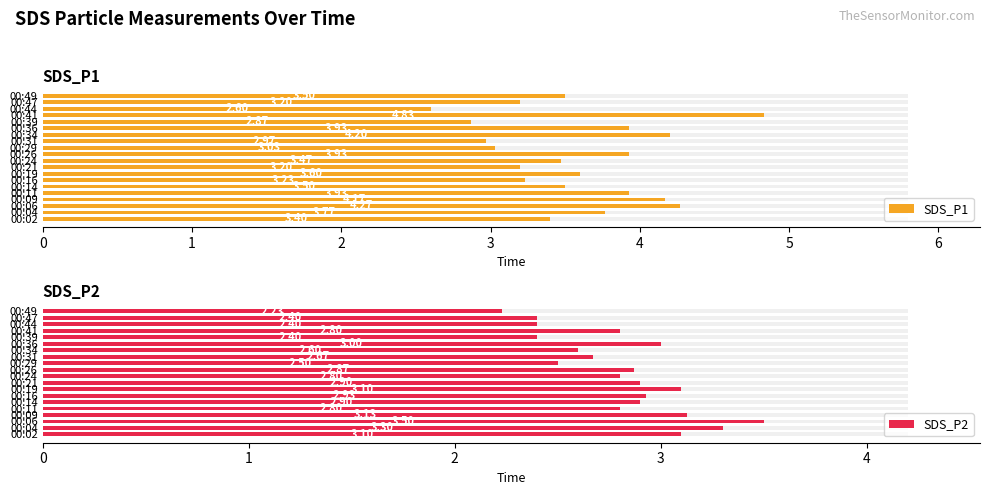

Which series has the largest total across all categories?

SDS_P1